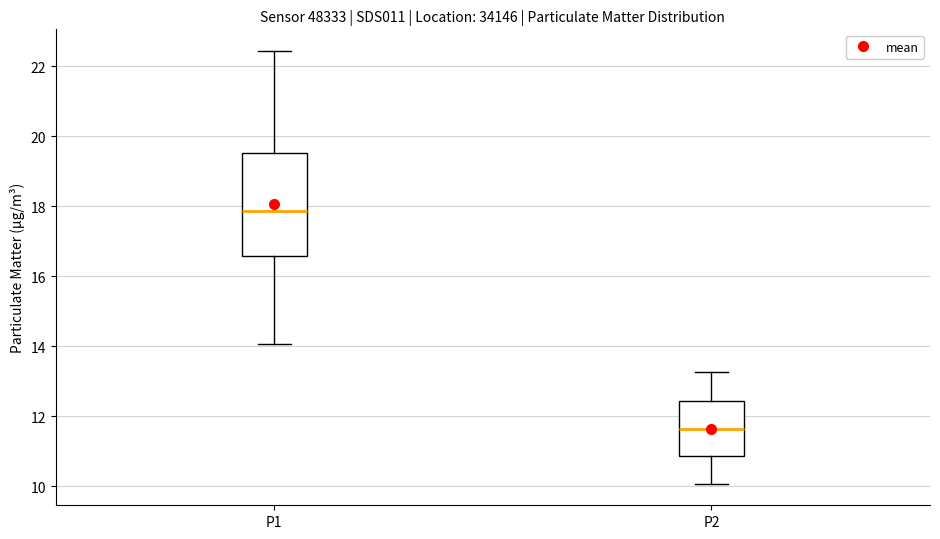

Where does the upper whisker of the box for P1 end on the y-axis? The values are not printed on the chart, so give them approximately, as read against the axis.

22.4